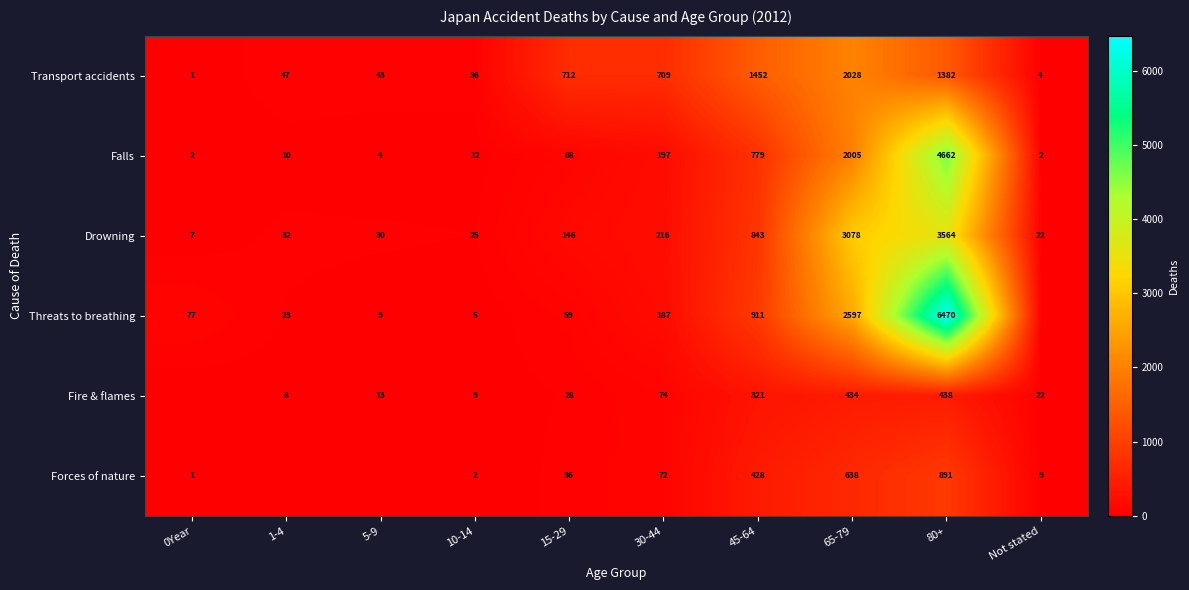

List the labels in order of Drowning value, largest first.

80+, 65-79, 45-64, 30-44, 15-29, 1-4, 5-9, 10-14, Not stated, 0Year